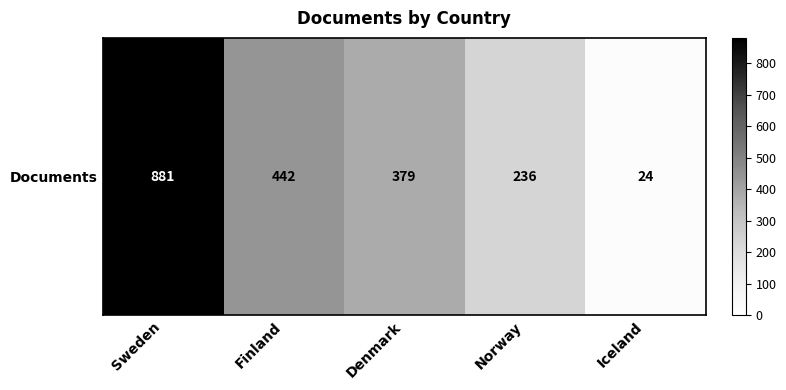

What is the greatest value displayed?

881